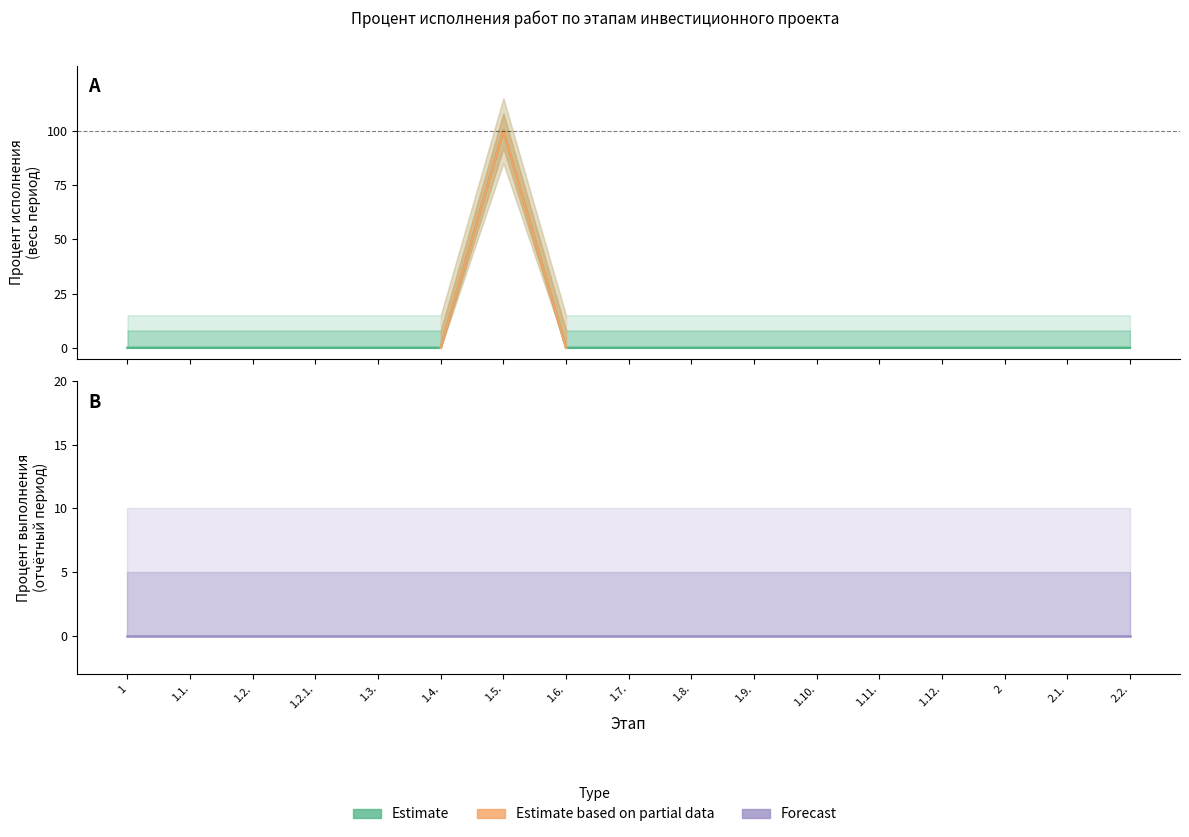

Does the chart have visible grid lines?

No